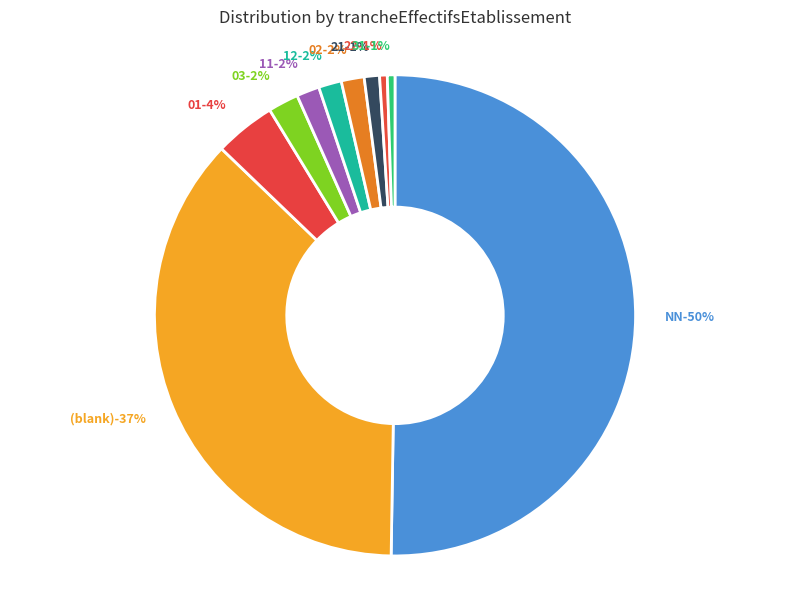

To the nearest percent, what percentage of the pie is 02?

2%